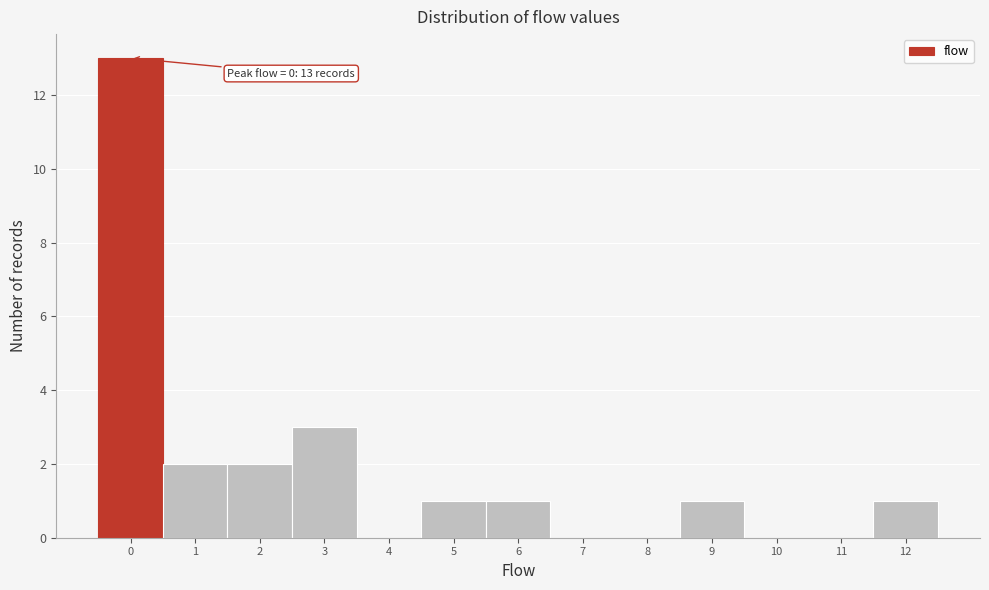

Which range on the x-axis has the tallest bar?

-0.5 to 0.5